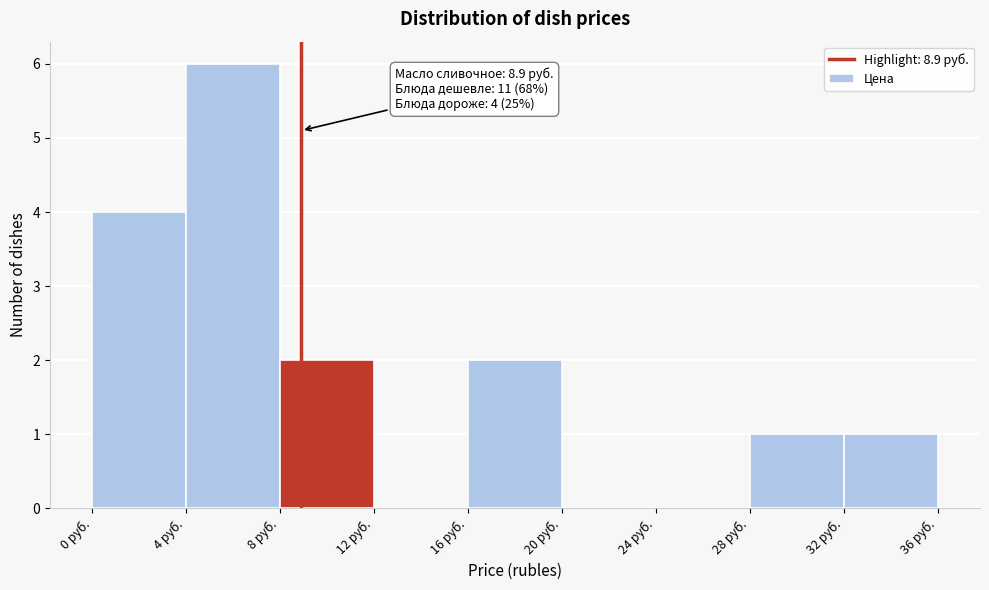

Over which range of the x-axis is the bar tallest?

4 to 8